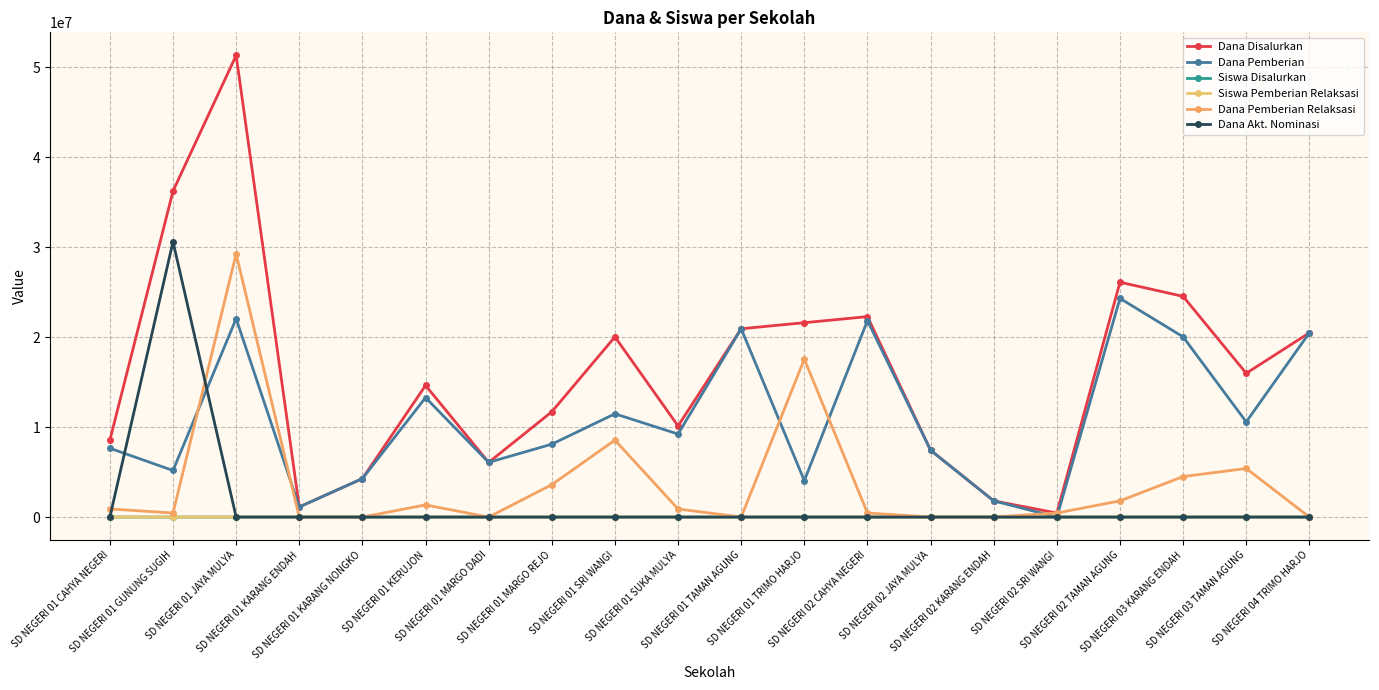

How many data points in Siswa Disalurkan are less than 43?

10